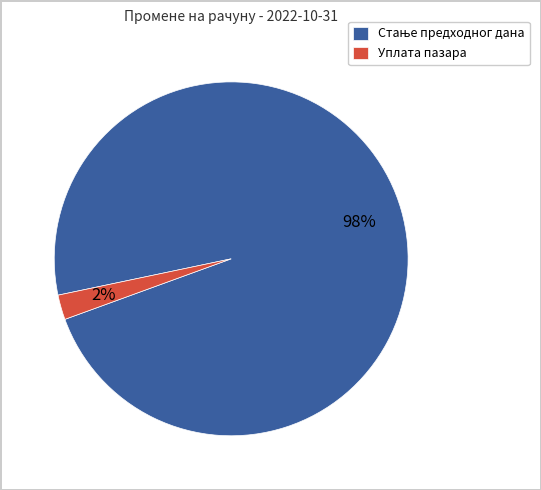

Is it true that Уплата пазара is 9% of the pie?

False